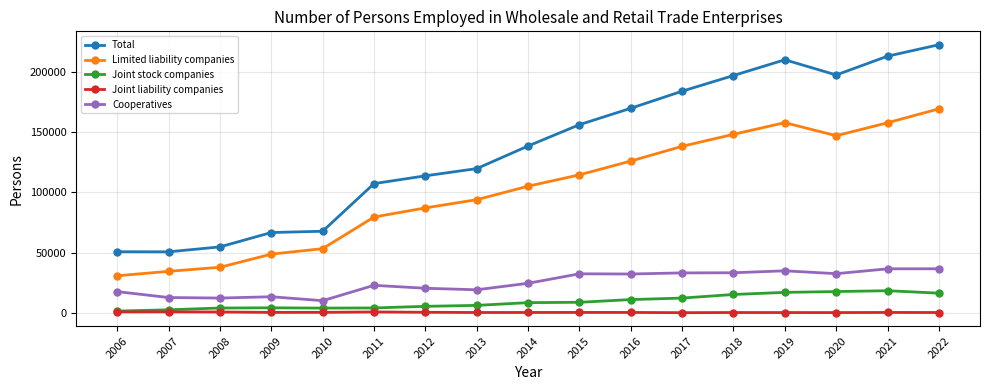

The value of Cooperatives at 2022 is 8772. True or false?

False